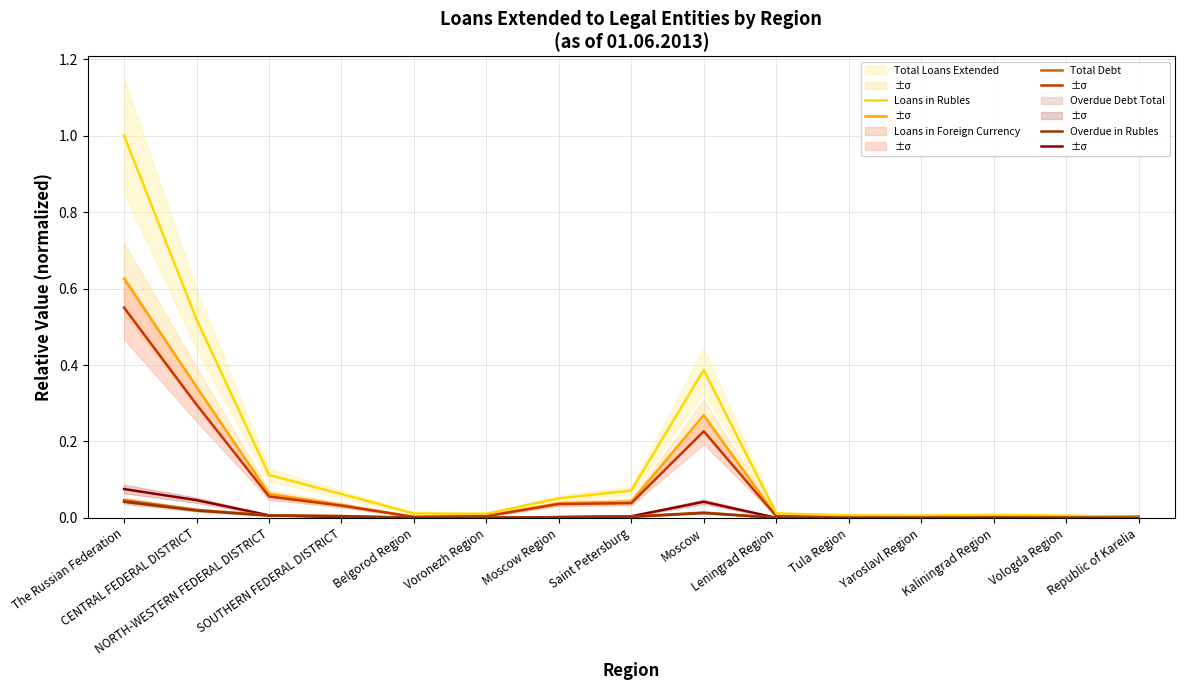

What is the label of the 12th point from the right?

SOUTHERN FEDERAL DISTRICT